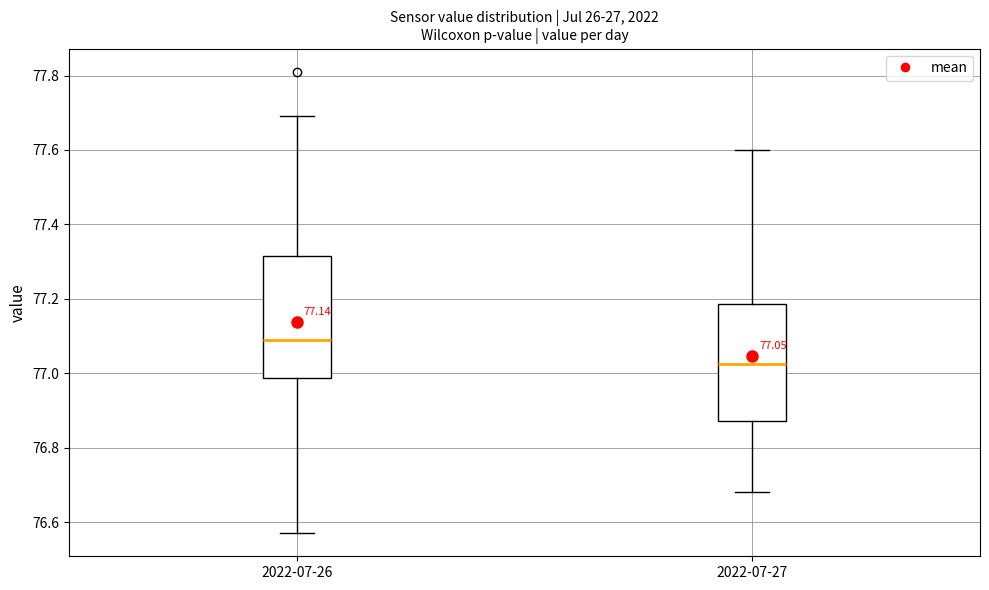

Which box has the lowest median line?

2022-07-27